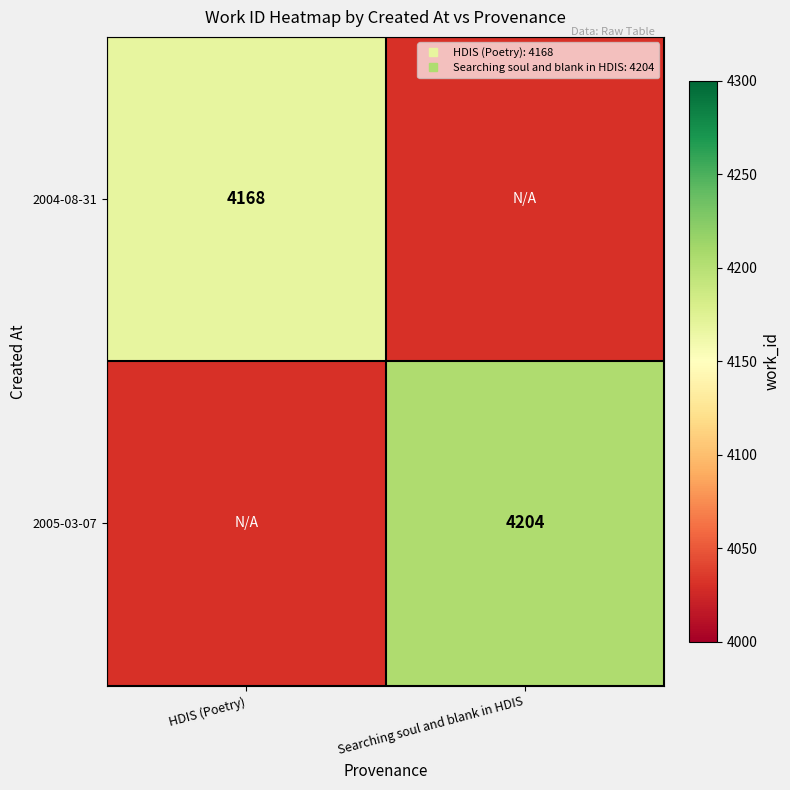

List the series in order of their overall mean, lowest first.

2004-08-31, 2005-03-07